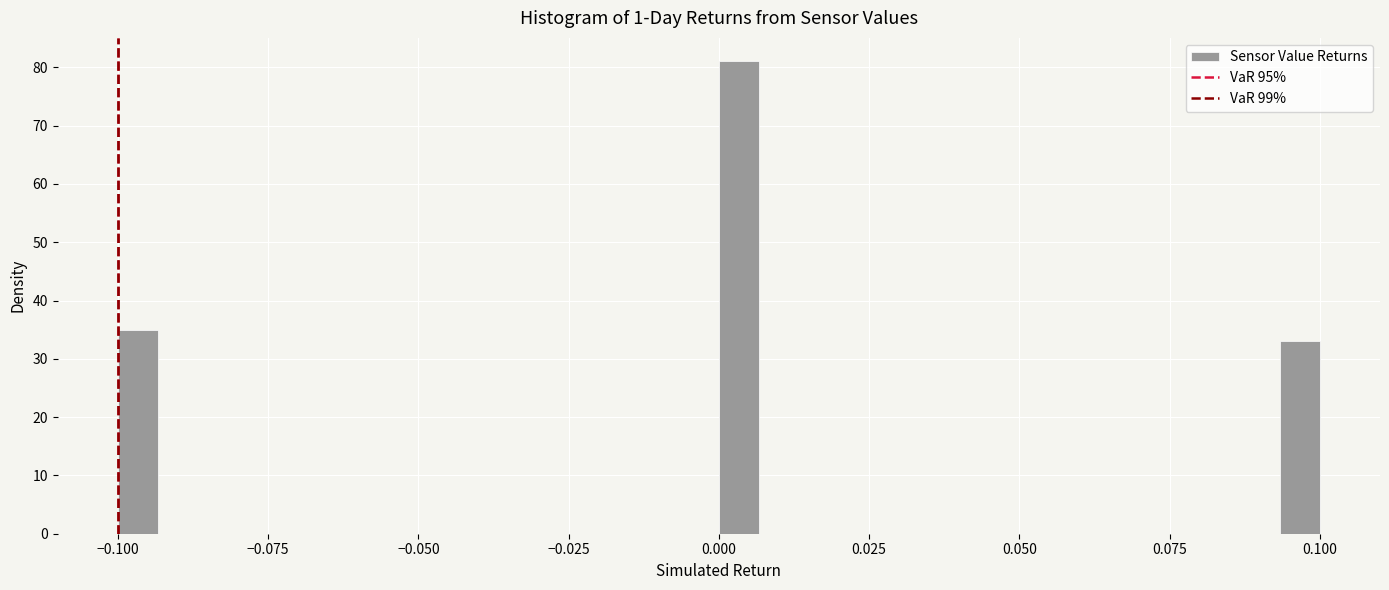

Around what value on the x-axis is the tallest bar? Give the approximate position of its centre, as read against the axis.

0.005